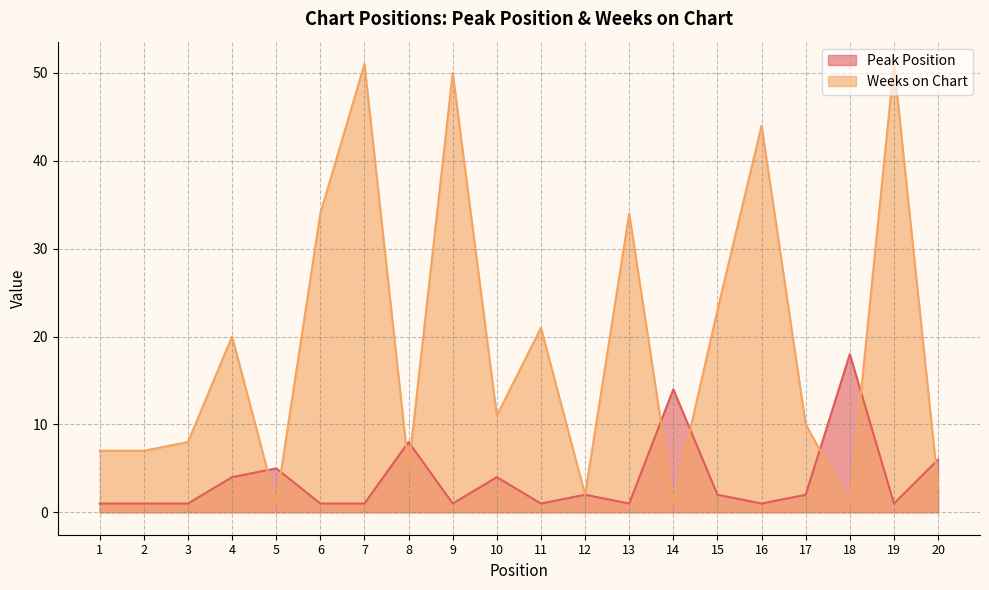

True or false: Peak Position has more than 0 interior local peaks.

True